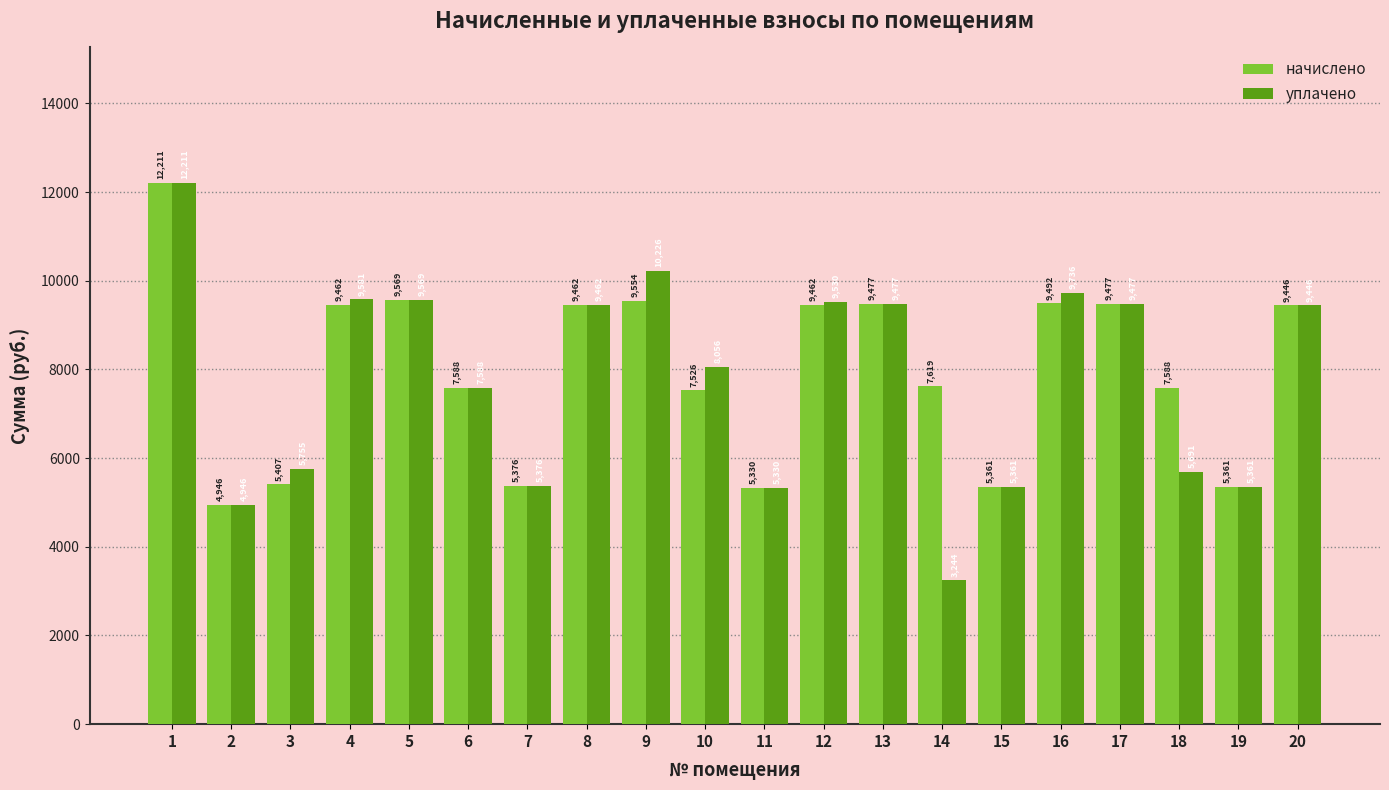

How many series are shown in this chart?

2